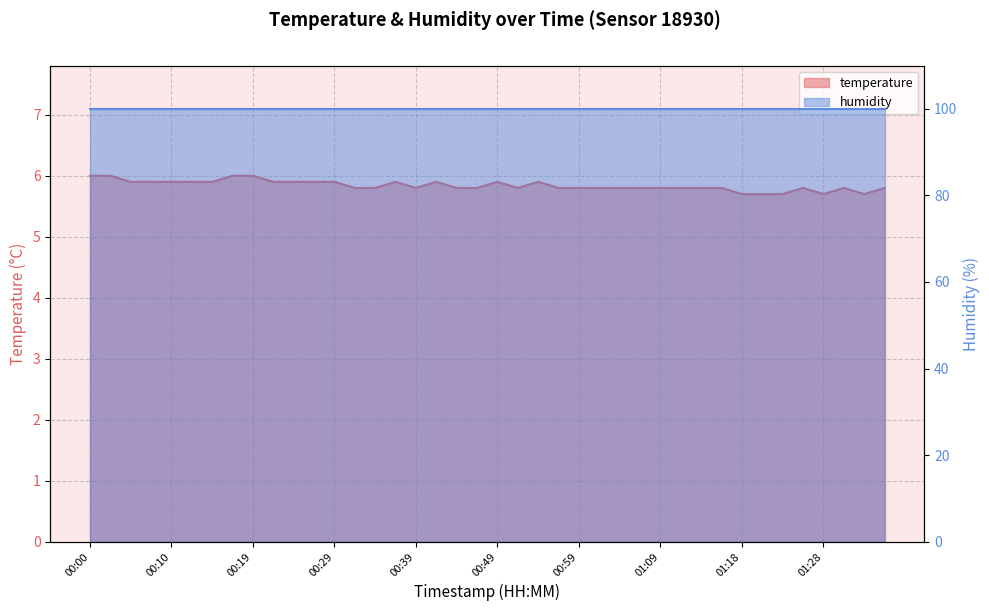

Does the chart display data point markers on the line(s)?

No